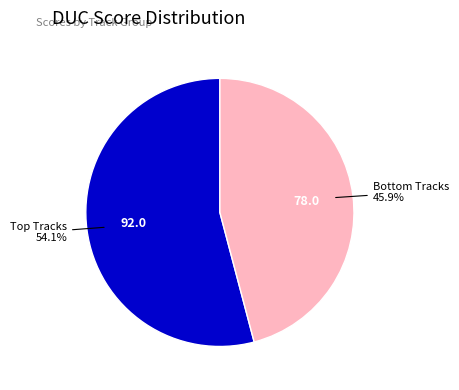

To the nearest percent, what is the average slice percentage?

50%